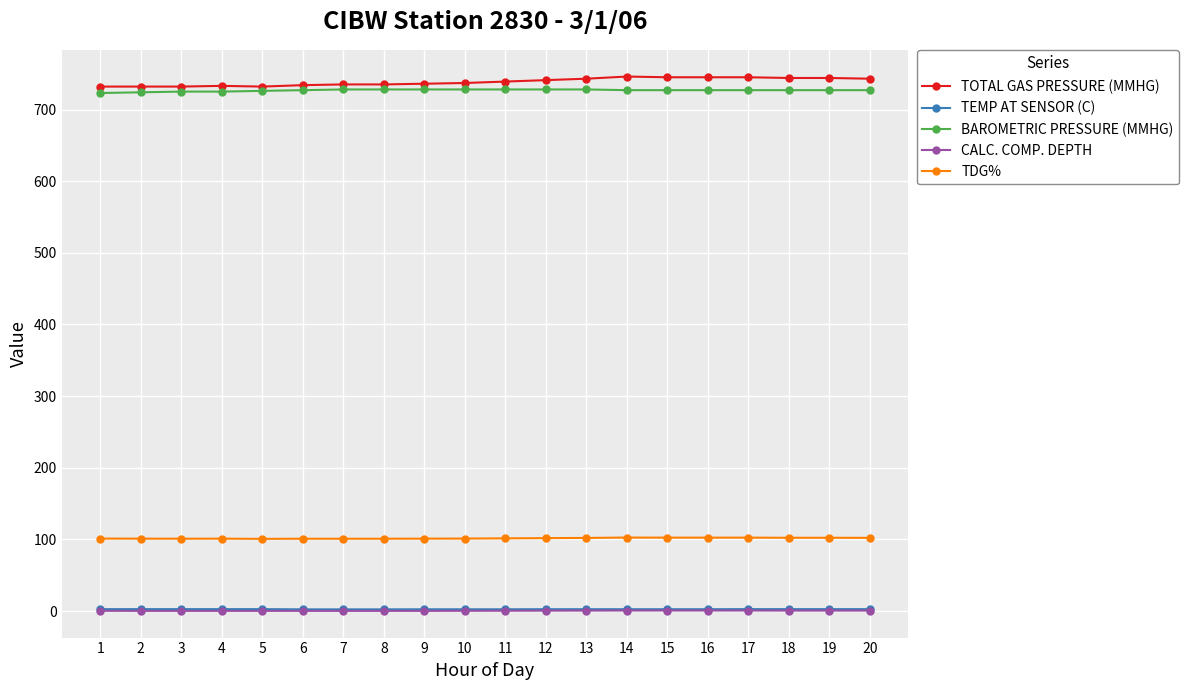

True or false: CALC. COMP. DEPTH and TOTAL GAS PRESSURE (MMHG) cross at least once.

False